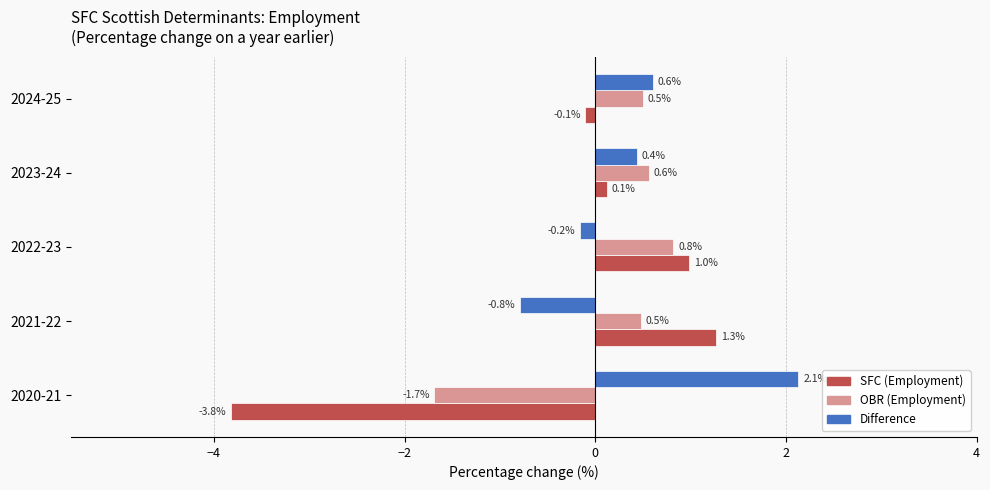

What is the minimum value shown in the chart?

-3.8